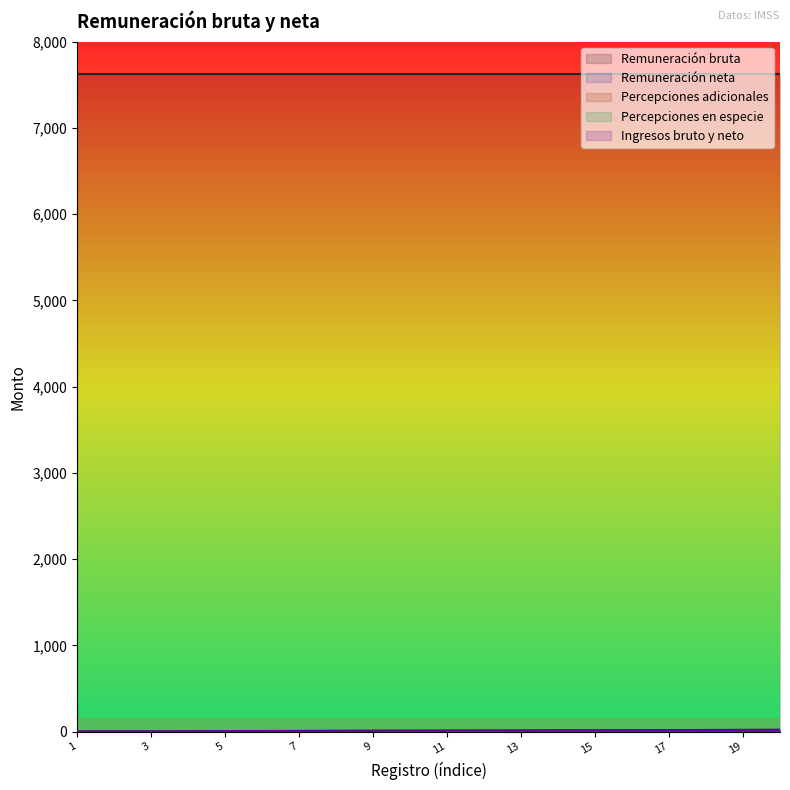

Count the number of categories in the chart.

20